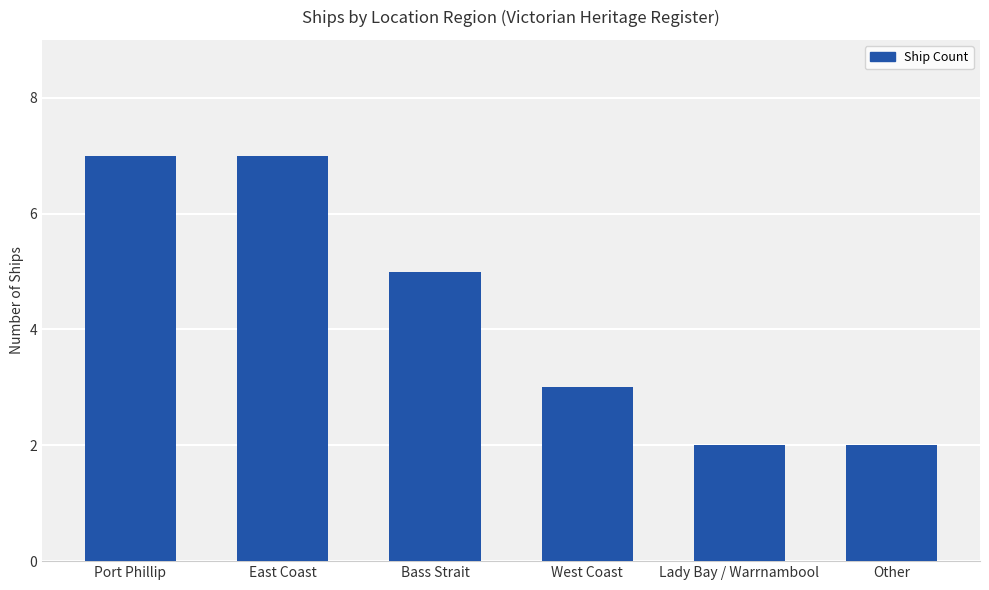

What is the average value?

4